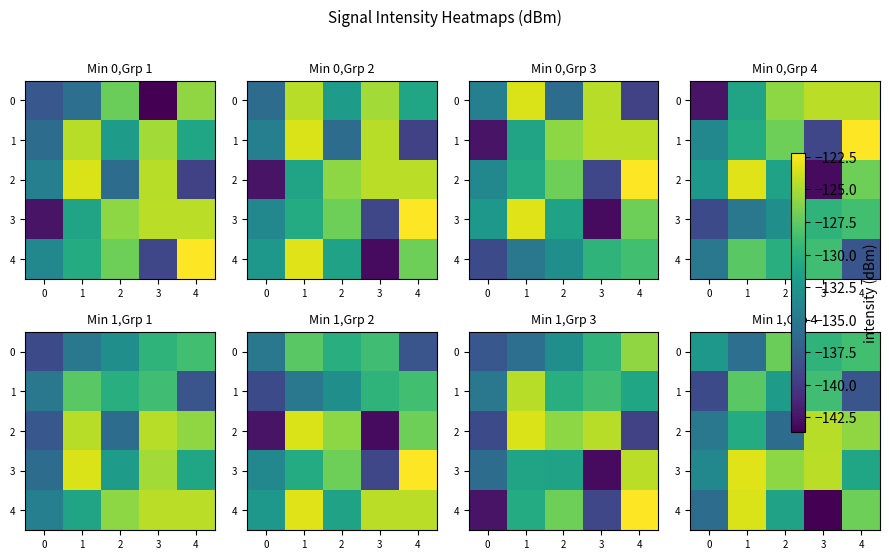

What is the highest value of the 4 series?

-123.5